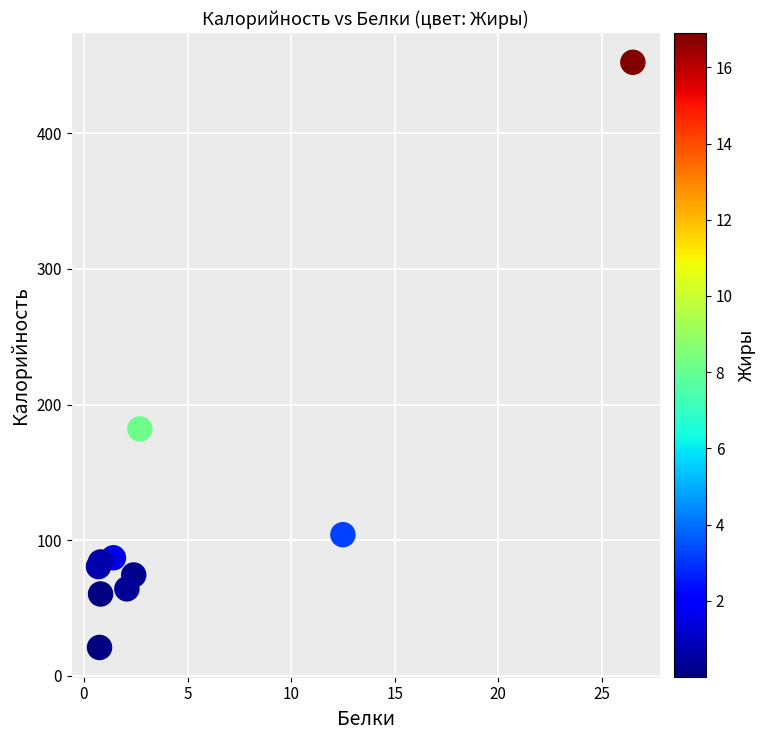

What Y value in the scatter plot is closest to 236?

182.0